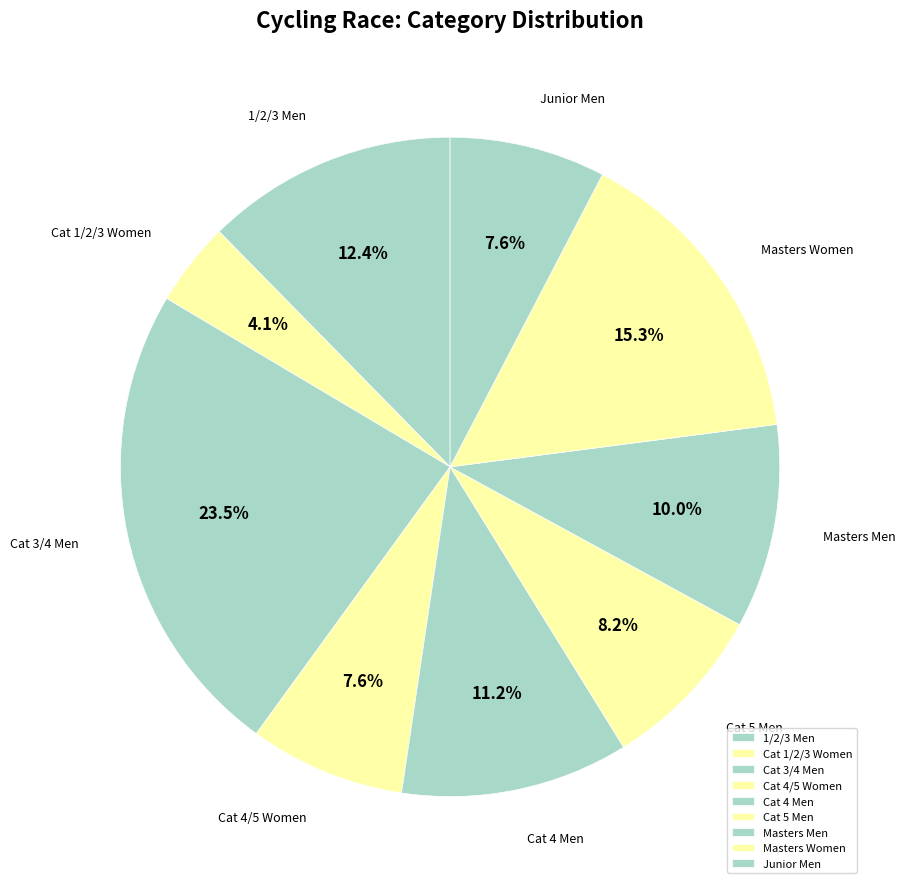

Does Masters Men account for over 50% of the chart?

No